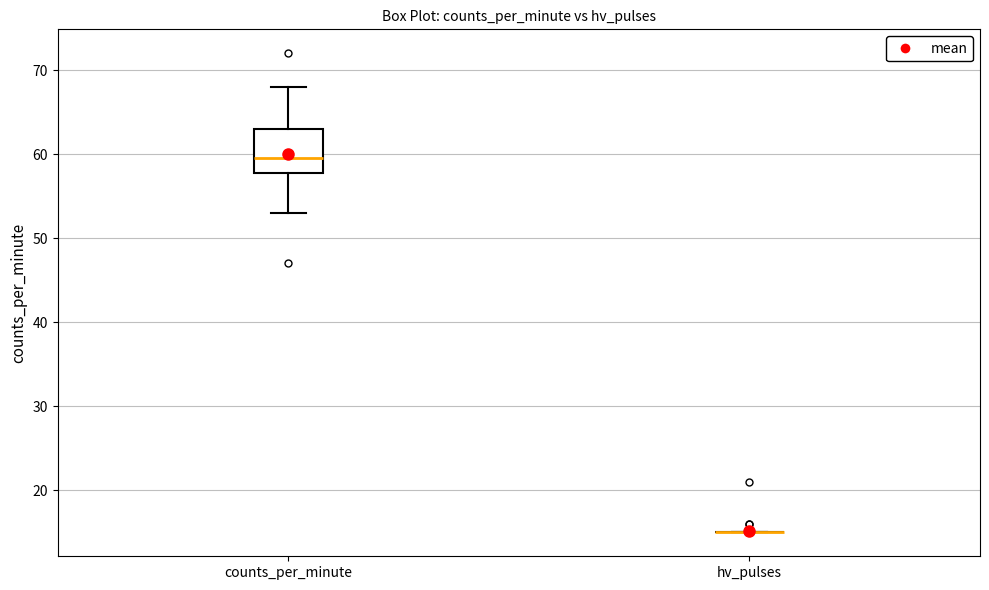

Reading left to right, transcribe this box plot: for each box, give where its median line is, the range the box spans, and where its two whiskers end, as read against the y-axis. The values are not printed on the chart, so give them approximately, as read against the axis.

counts_per_minute: median 60, box 58 to 63, whiskers 53 to 68
hv_pulses: box collapsed to a line at 15, whiskers 15 to 15